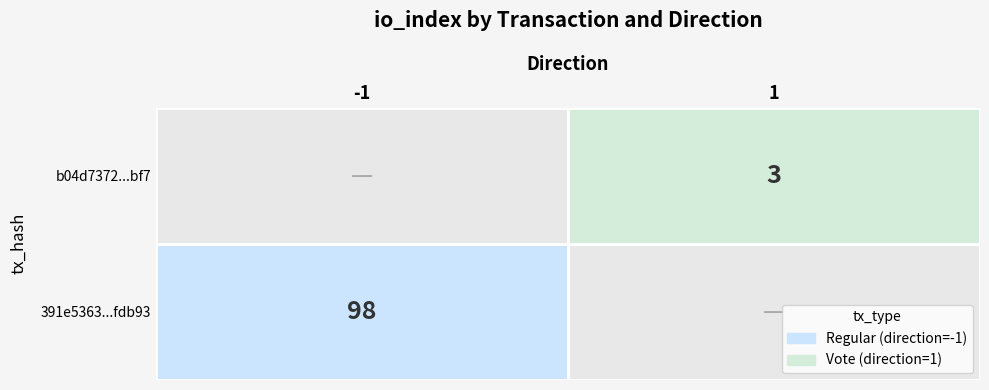

Between direction and io_index, which series saw the biggest shift?

391e5363cedea91d951b963ab604f45602fdb93